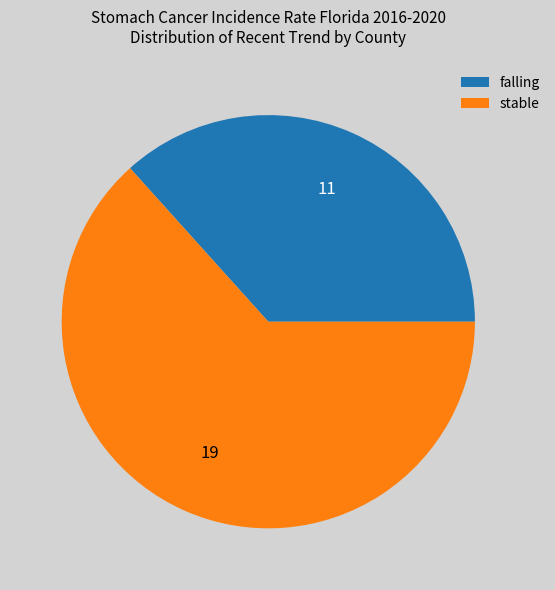

The falling slice represents 37% of the pie. True or false?

True